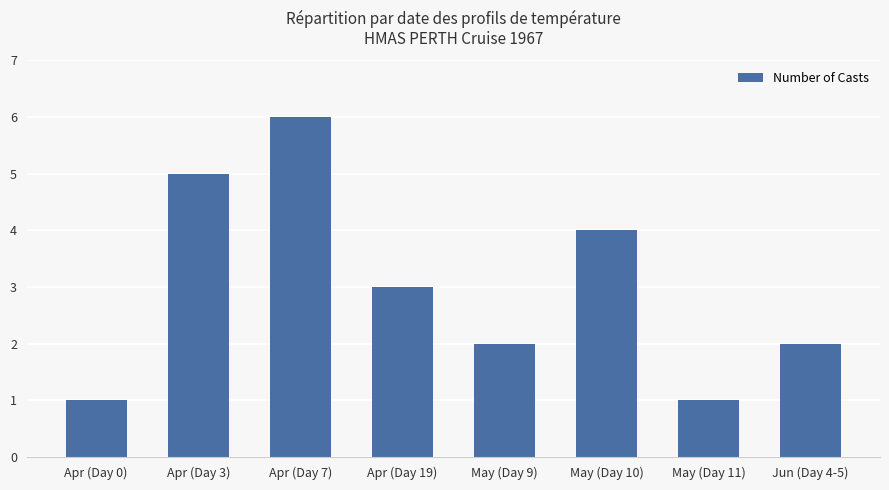

What is the ratio of the value at May (Day 11) to the value at Jun (Day 4-5)?

0.5